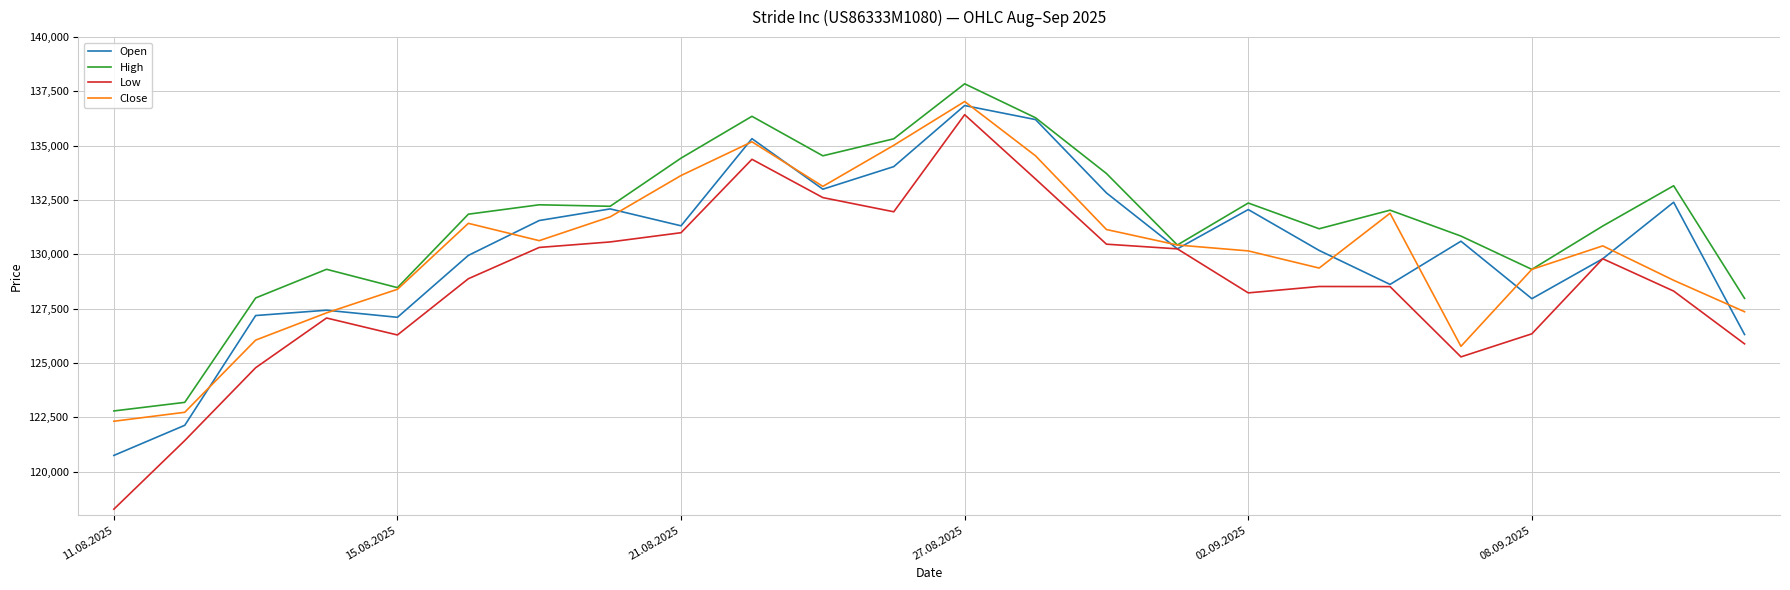

Which series has the largest range (max minus min)?

Low